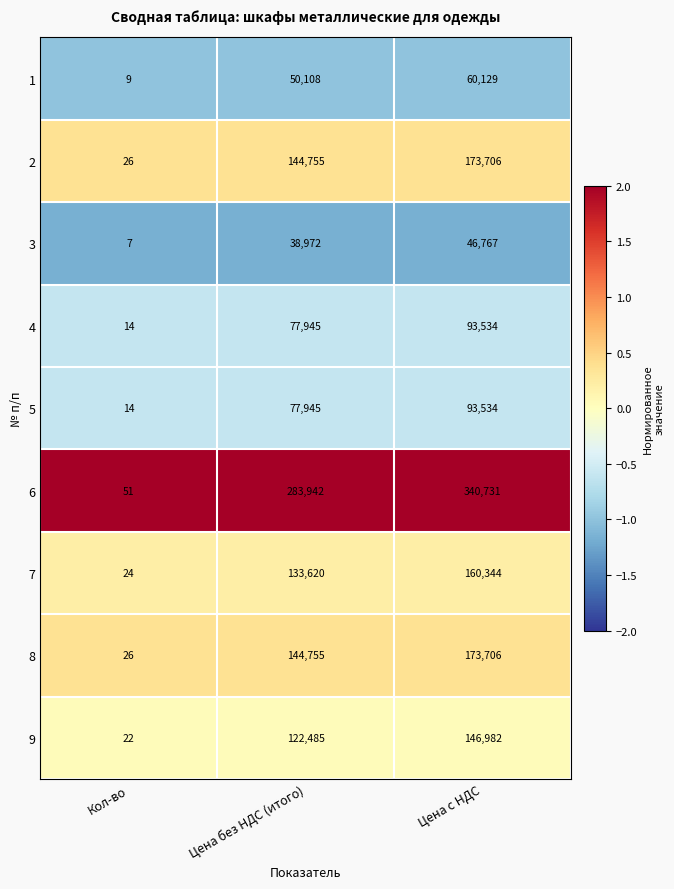

Count the number of data series in this chart.

9